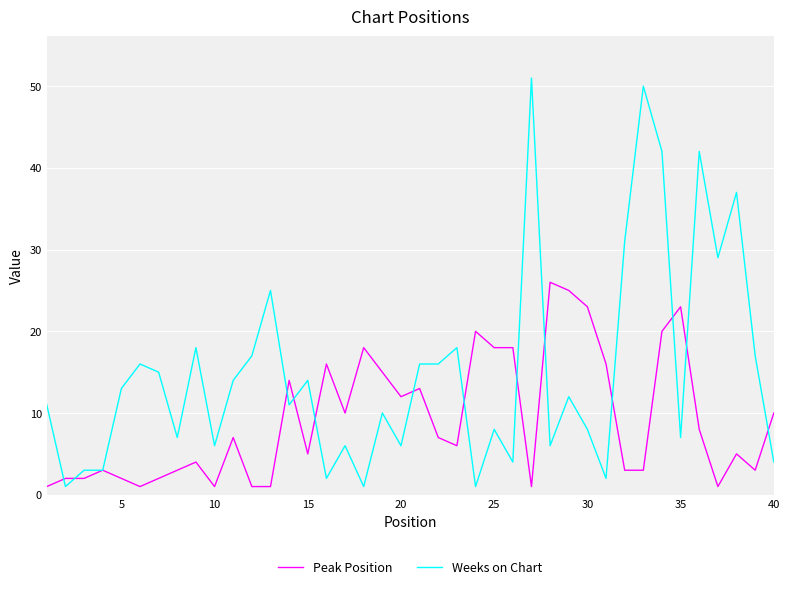

Which series has the largest range (max minus min)?

Weeks on Chart